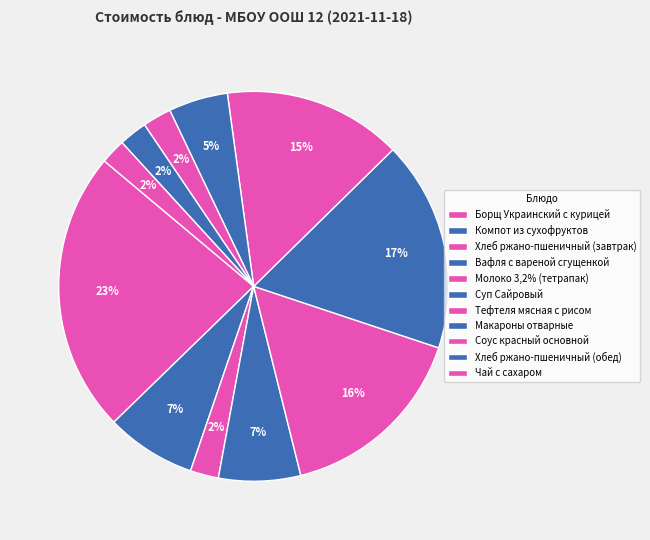

Is there any slice that represents more than half of the pie?

No